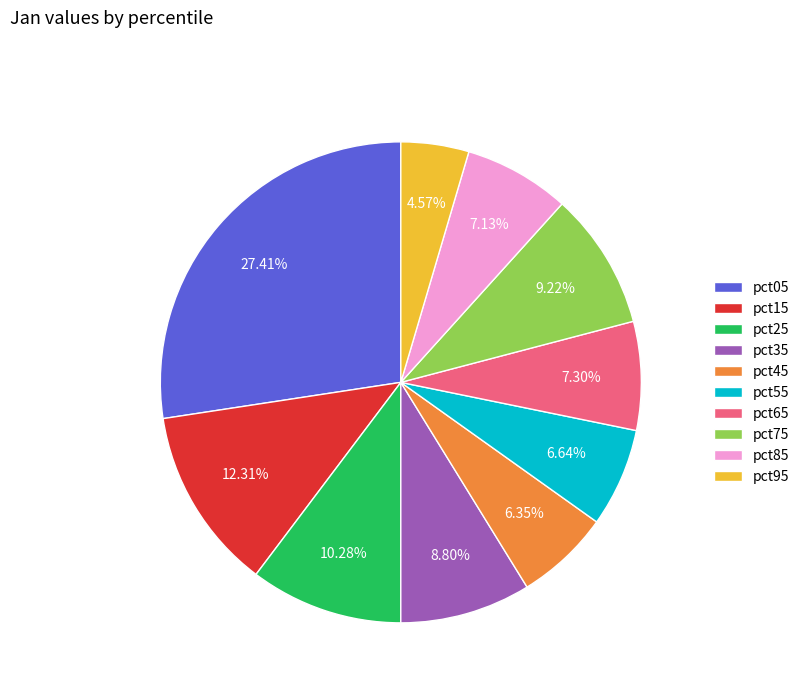

Is the sum of pct45 and pct15 greater than half?

No